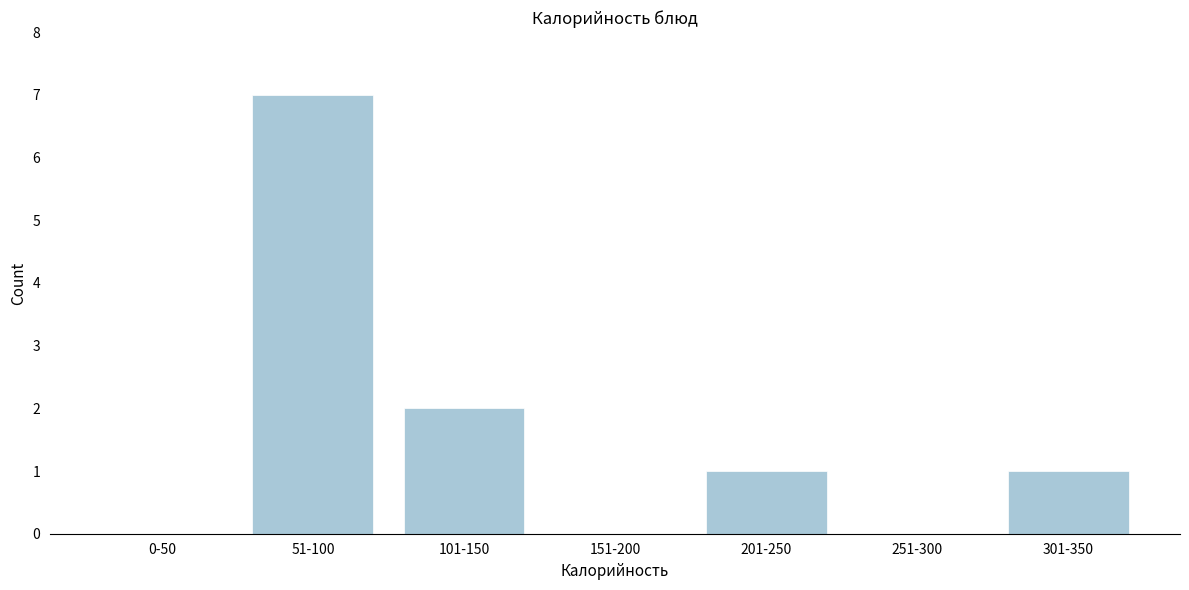

Reading left to right, extract all data points from this chart.

0-50=0	51-100=7	101-150=2	151-200=0	201-250=1	251-300=0	301-350=1